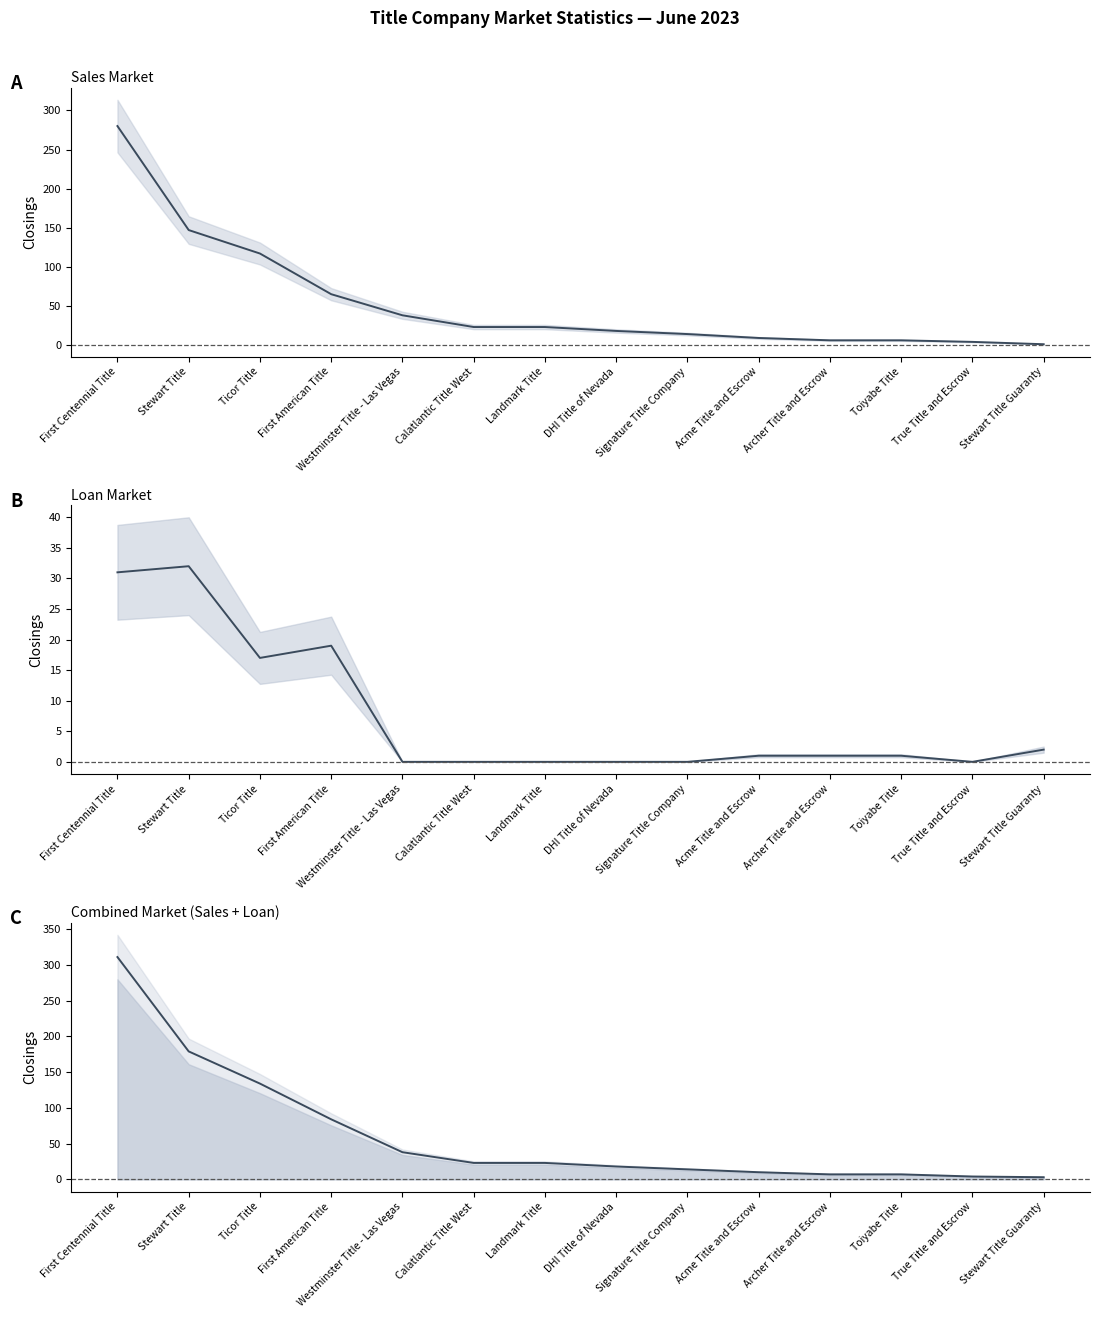

Which series changed the most between DHI Title of Nevada and Stewart Title Guaranty?

Sales Closings